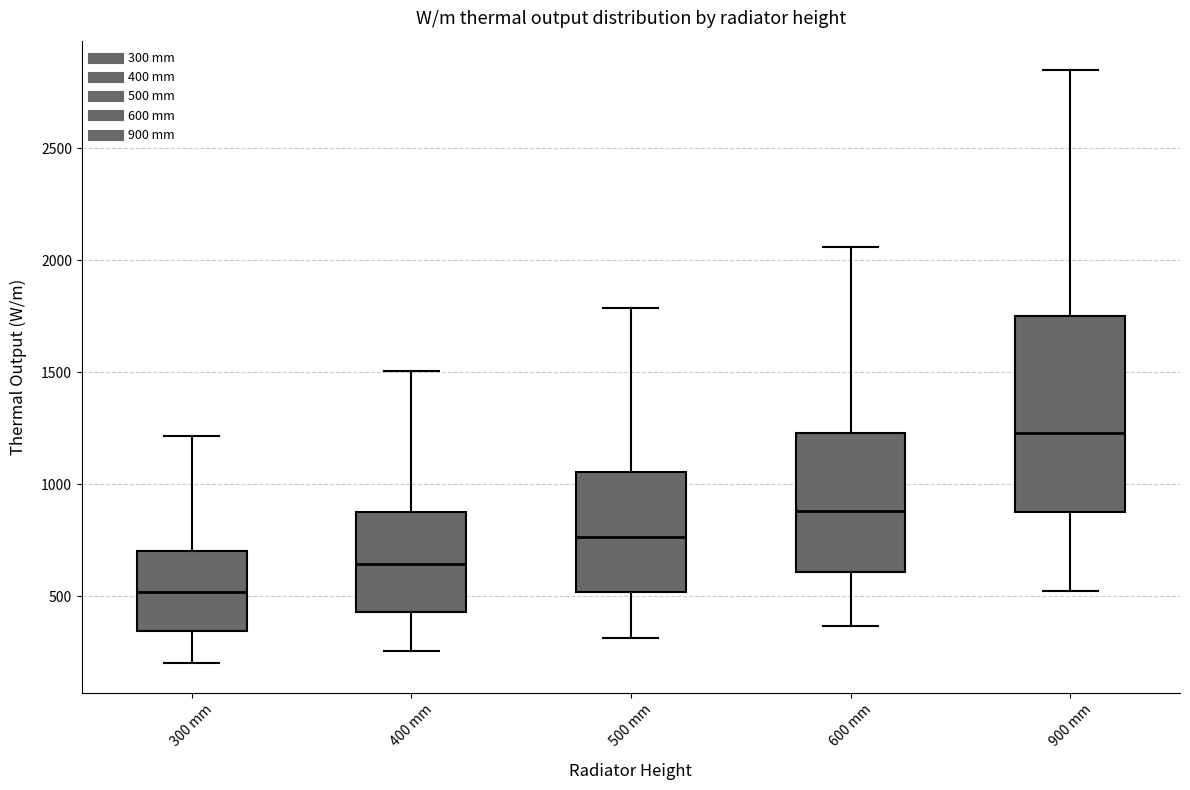

Reading left to right, read every box against the y-axis: the position of its median line, the range the box covers, and the ends of its whiskers. The values are not printed on the chart, so give them approximately, as read against the axis.

300 mm: median 500, box 350 to 700, whiskers 200 to 1200
400 mm: median 650, box 450 to 900, whiskers 250 to 1500
500 mm: median 750, box 500 to 1050, whiskers 300 to 1800
600 mm: median 900, box 600 to 1250, whiskers 350 to 2050
900 mm: median 1250, box 900 to 1750, whiskers 550 to 2850